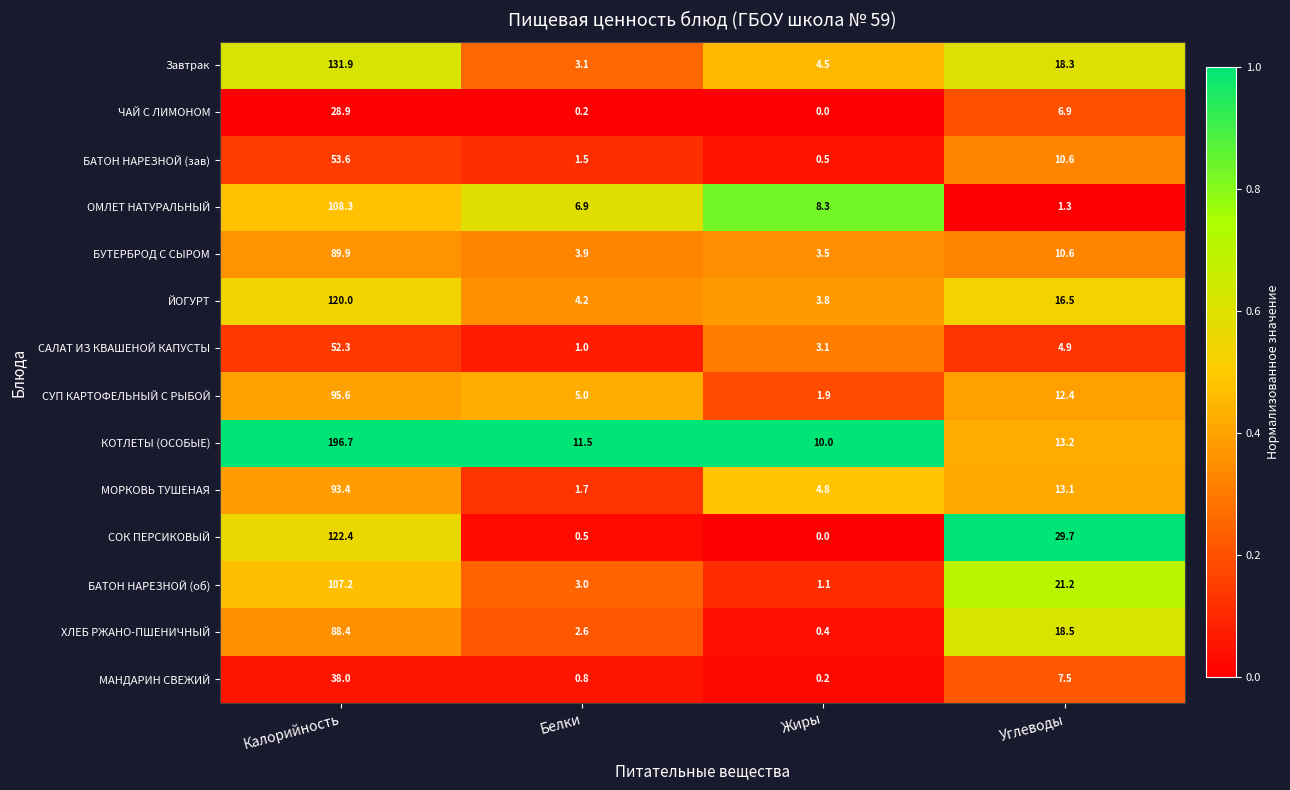

Which series has the largest range (max minus min)?

КОТЛЕТЫ (ОСОБЫЕ)